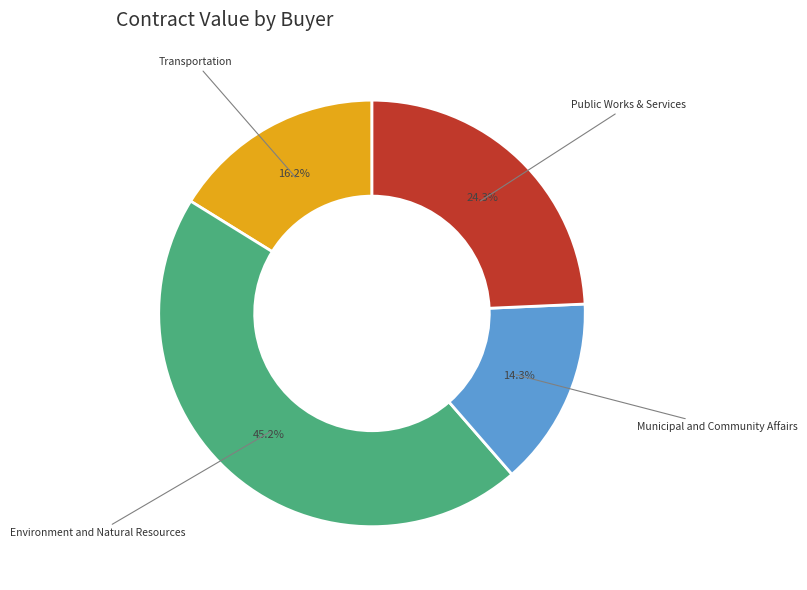

Is there any slice that represents more than half of the pie?

No